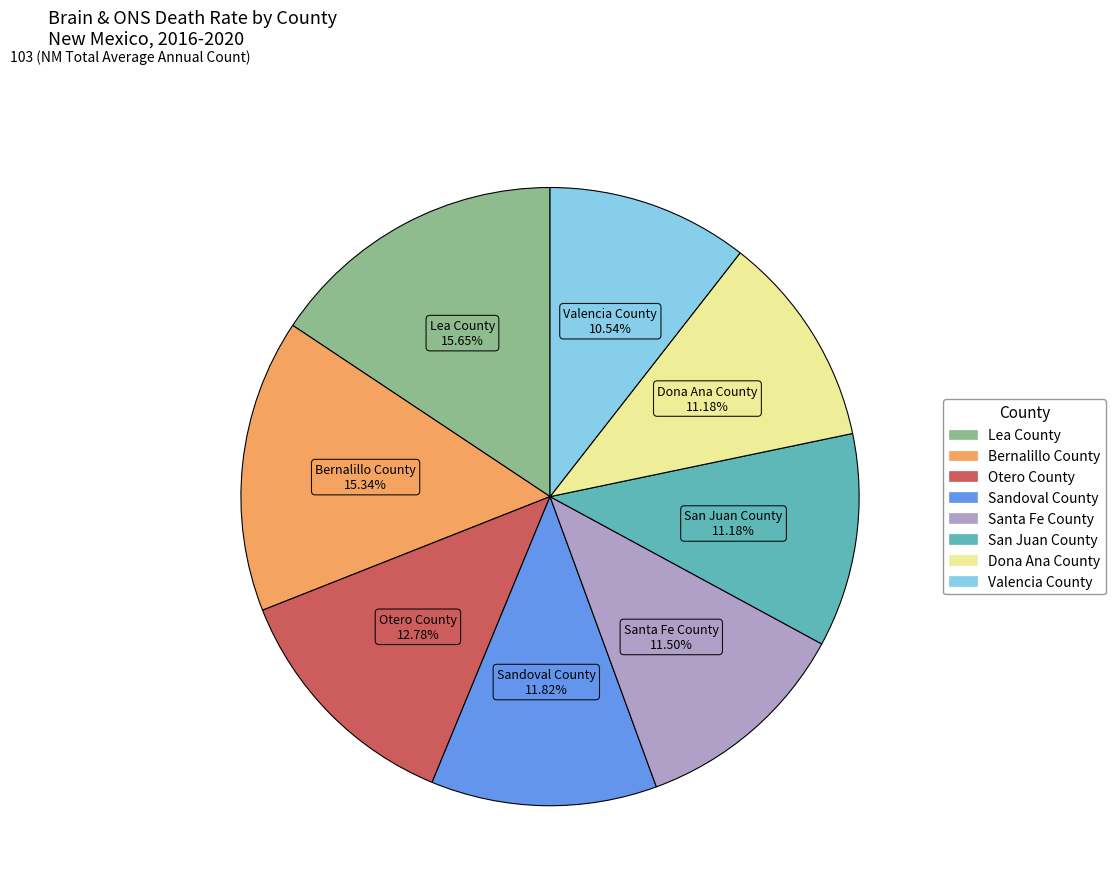

Is it true that Lea County is 16% of the pie?

True